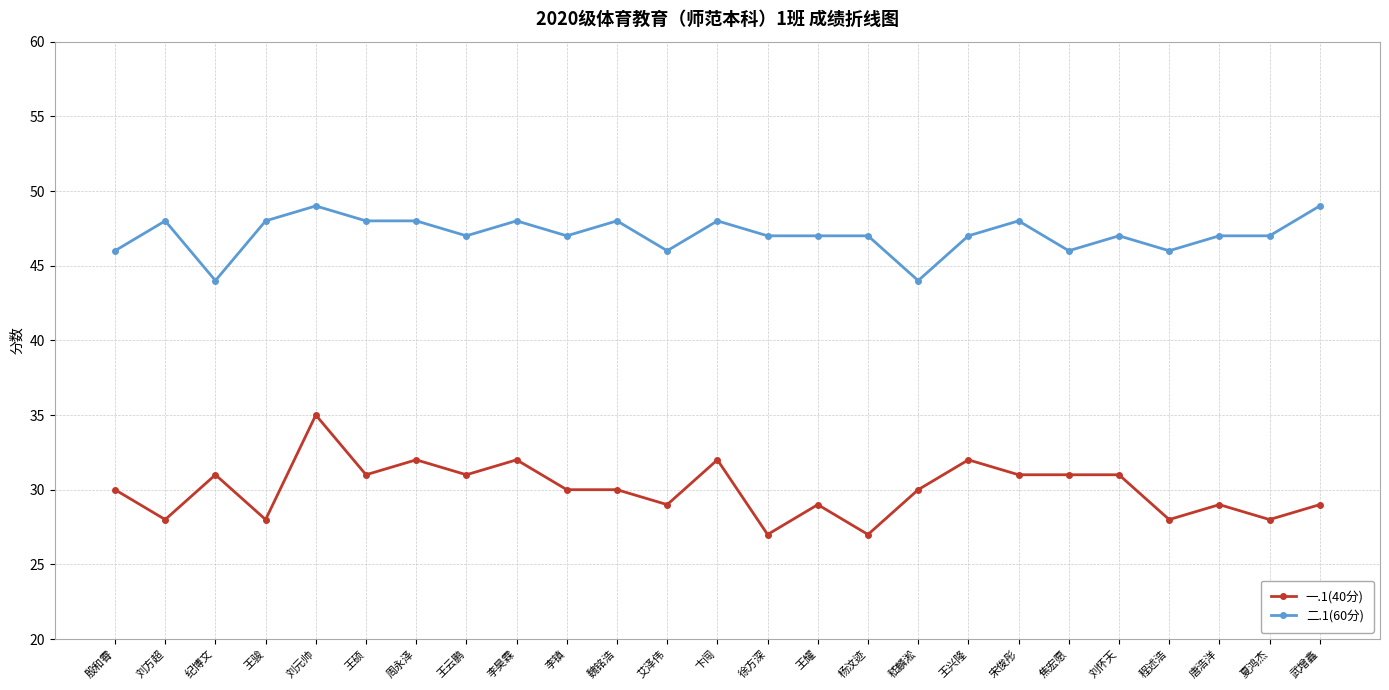

At how many categories does at least one series exceed 39?

25